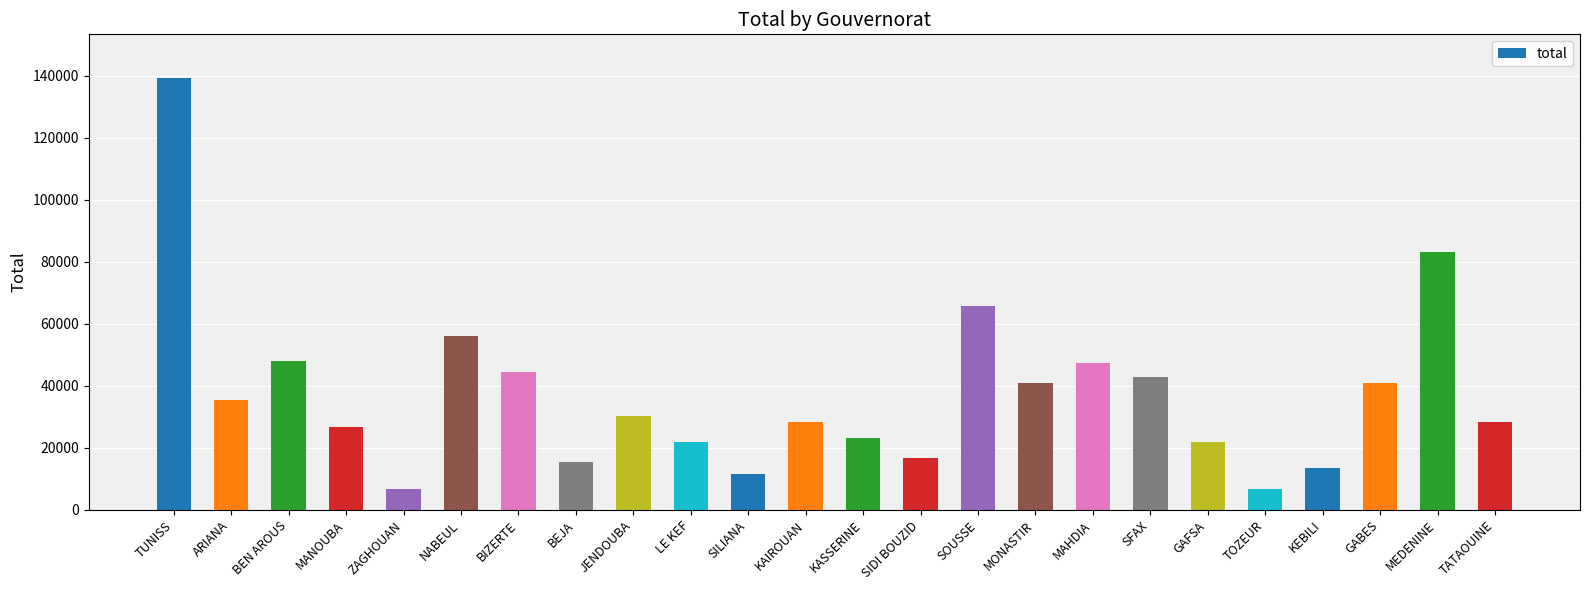

How many data points are less than 30389?

12